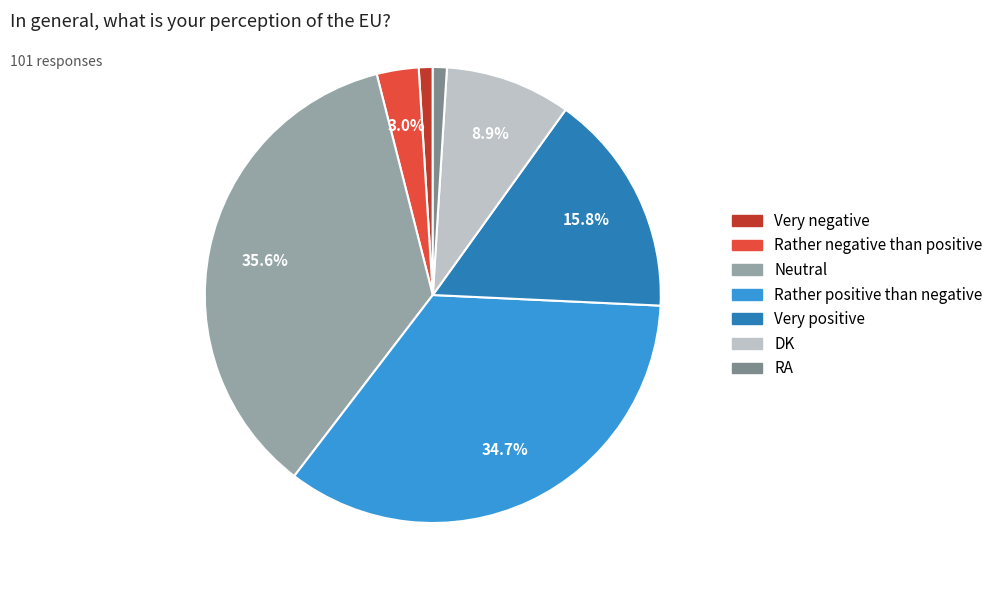

What is the ratio of the value at Rather negative than positive to the value at RA?

3.0